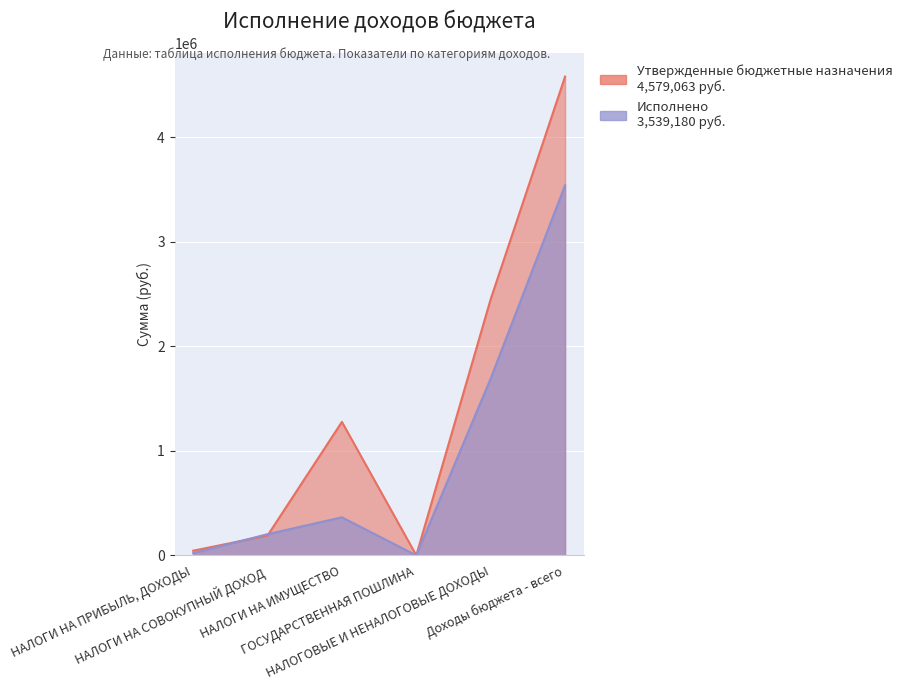

Where is the first local maximum for Исполнено?

НАЛОГИ НА ИМУЩЕСТВО